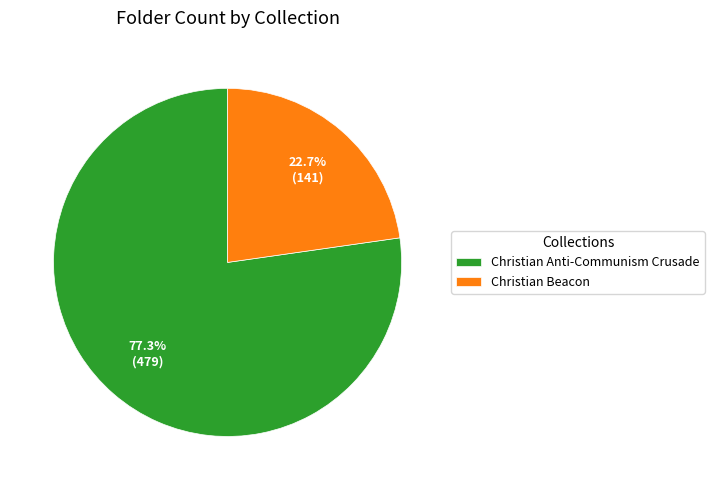

To the nearest percent, what is the combined percentage of Christian Beacon and Christian Anti-Communism Crusade?

100%